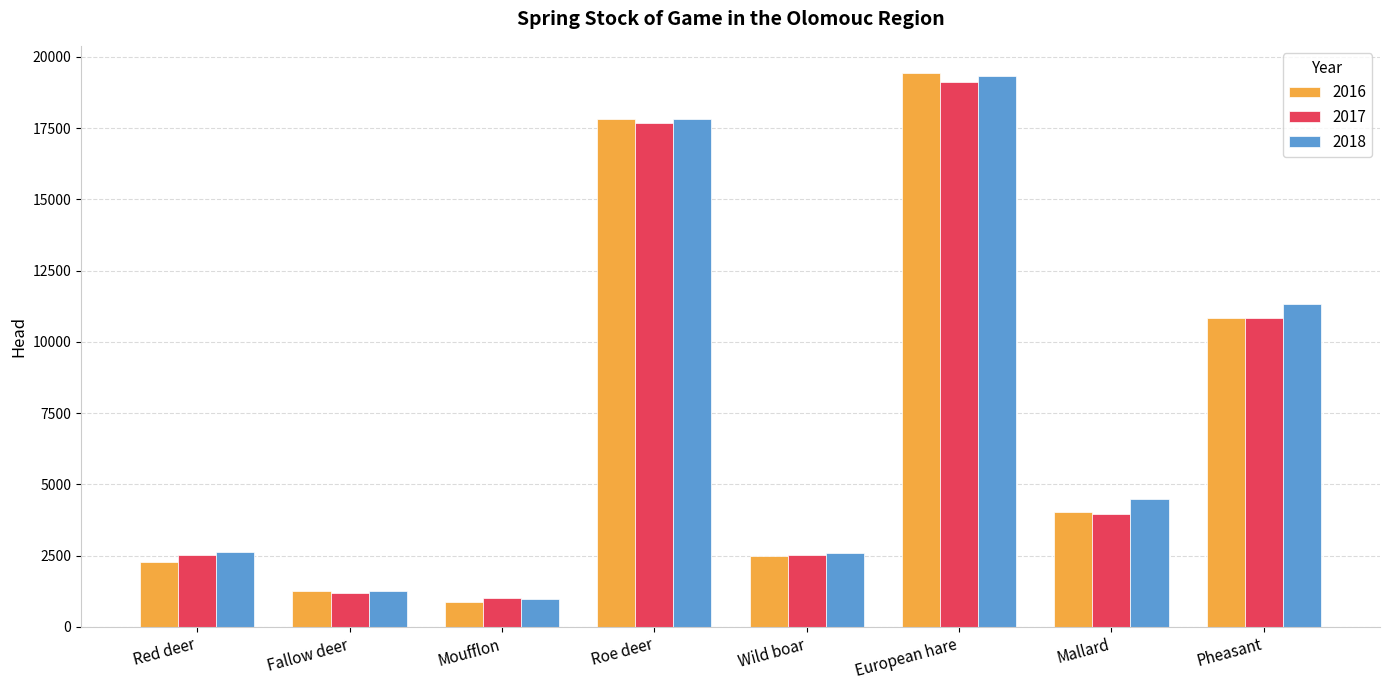

The 2016 series shows 454 at Fallow deer. True or false?

False